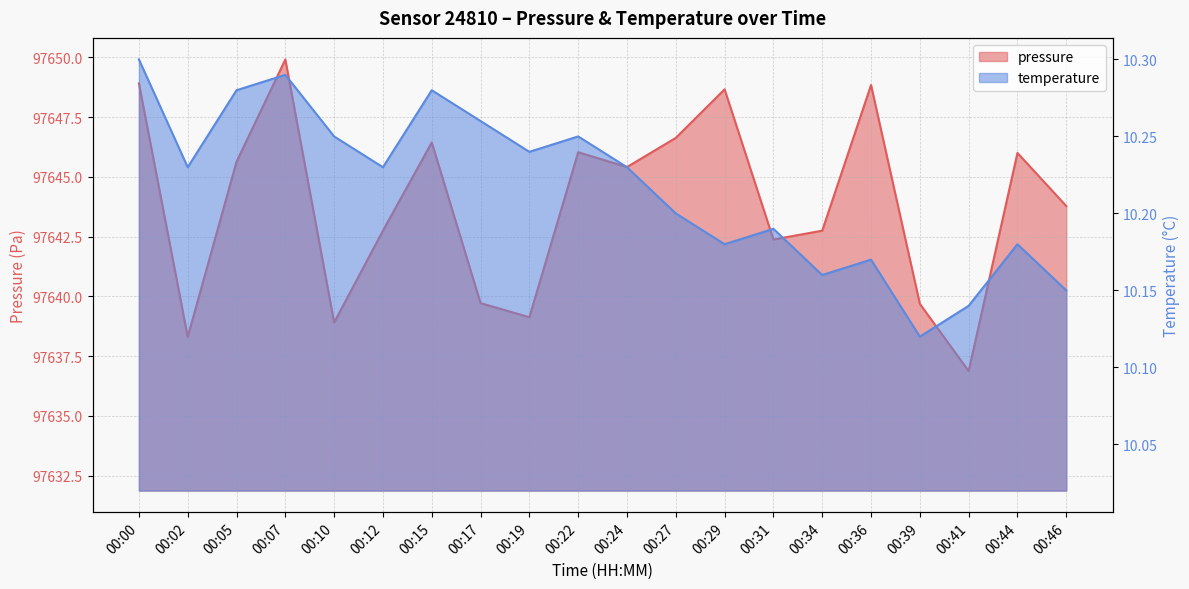

What is the value of the temperature point at the 14th from the left?

10.2